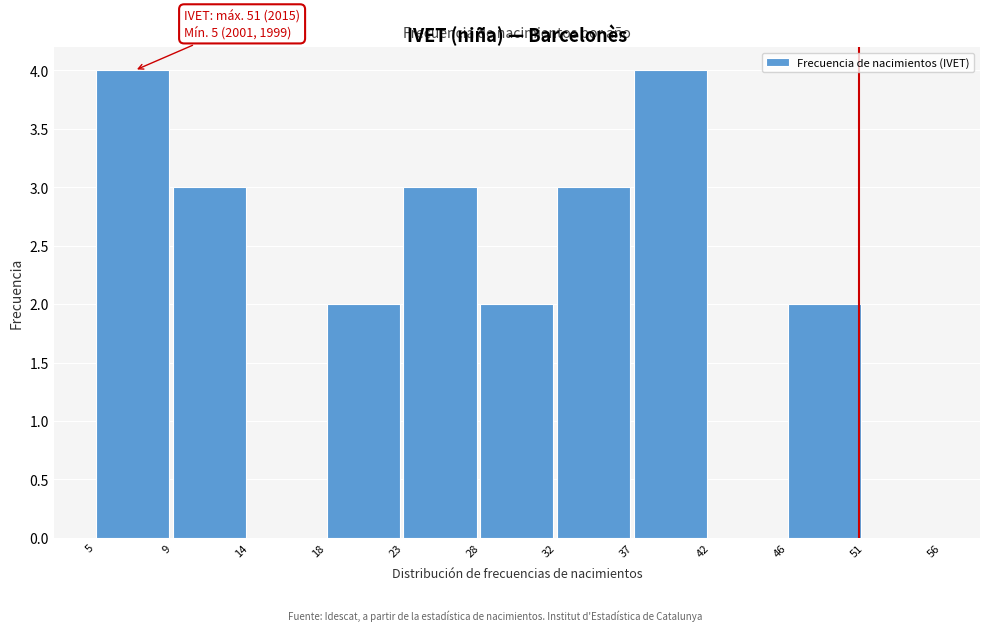

Reading right to left, extract all data points from this chart.

51=0	46=2	42=0	37=4	32=3	28=2	23=3	18=2	14=0	9=3	5=4